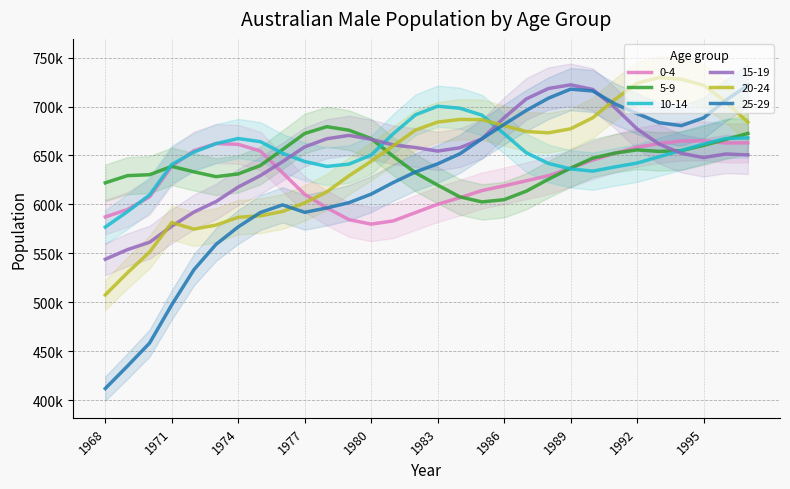

At how many categories does at least one series exceed 674915?

18